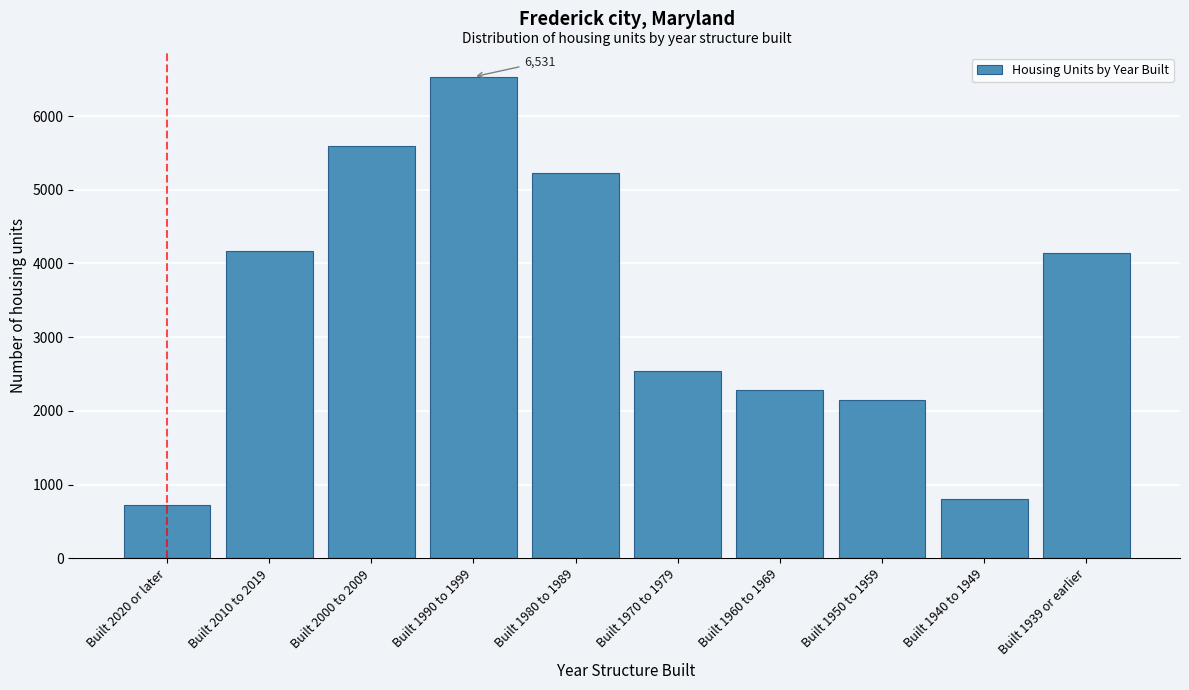

The chart shows a value of 4145 at Built 1939 or earlier. True or false?

True